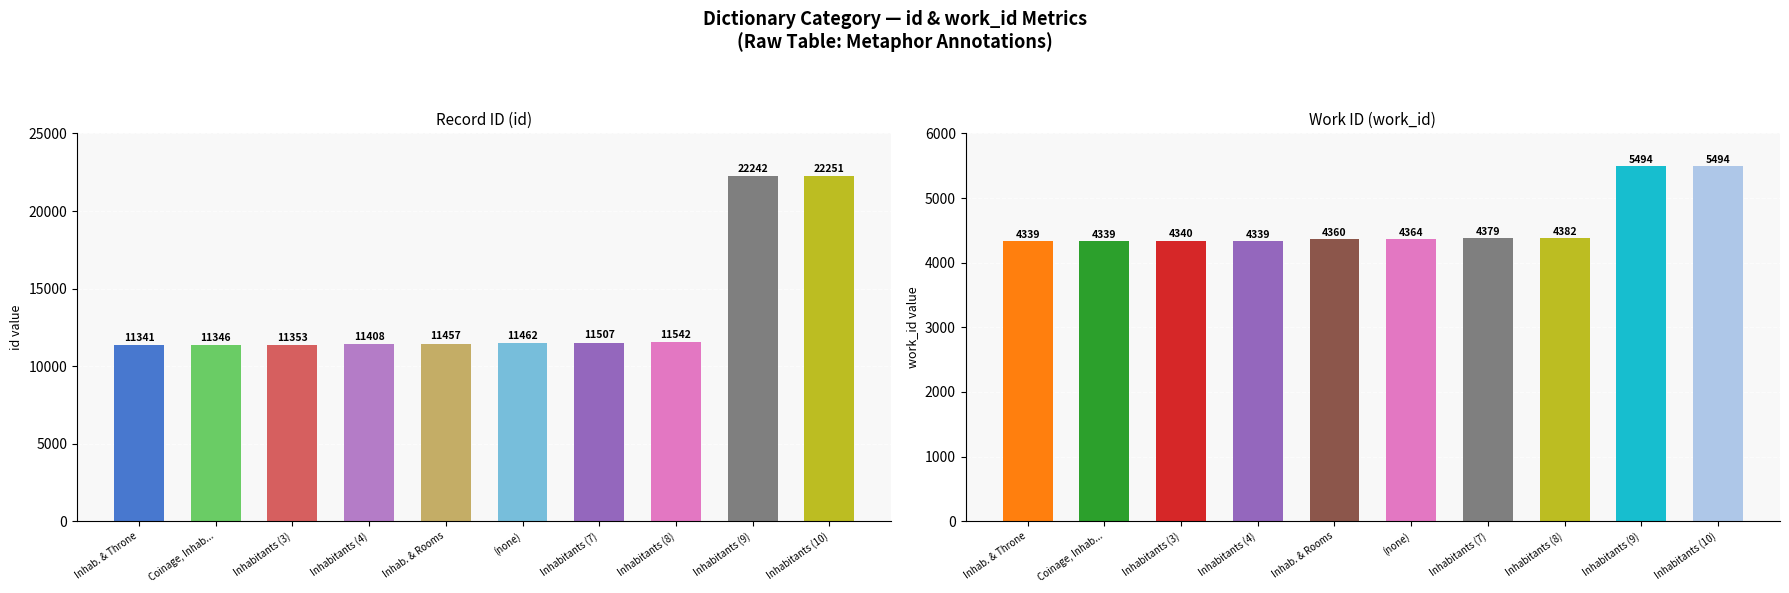

Which has a higher value, Inhabitants or Inhabitants?

Inhabitants